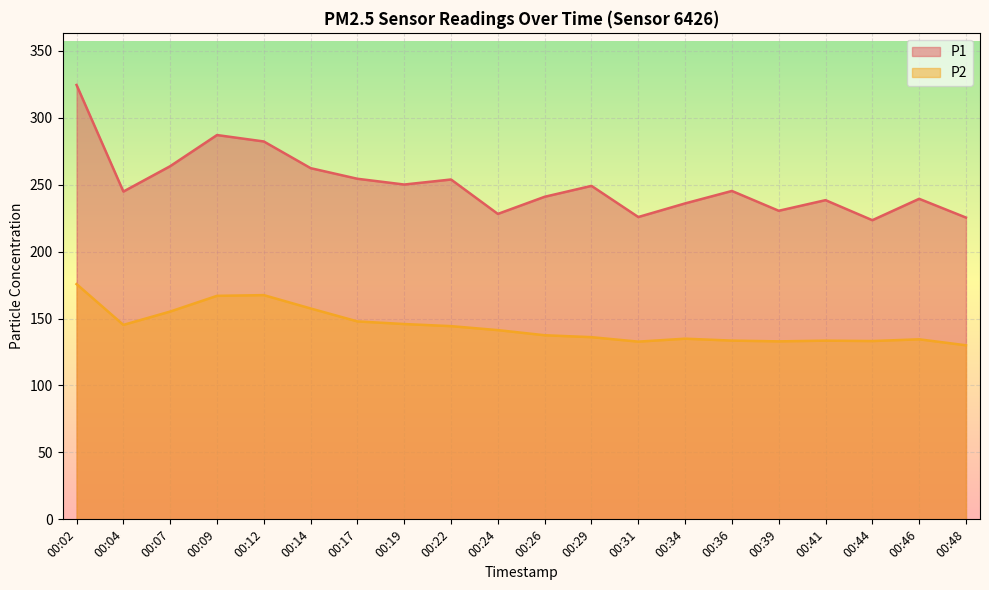

What is the greatest value displayed?

324.4